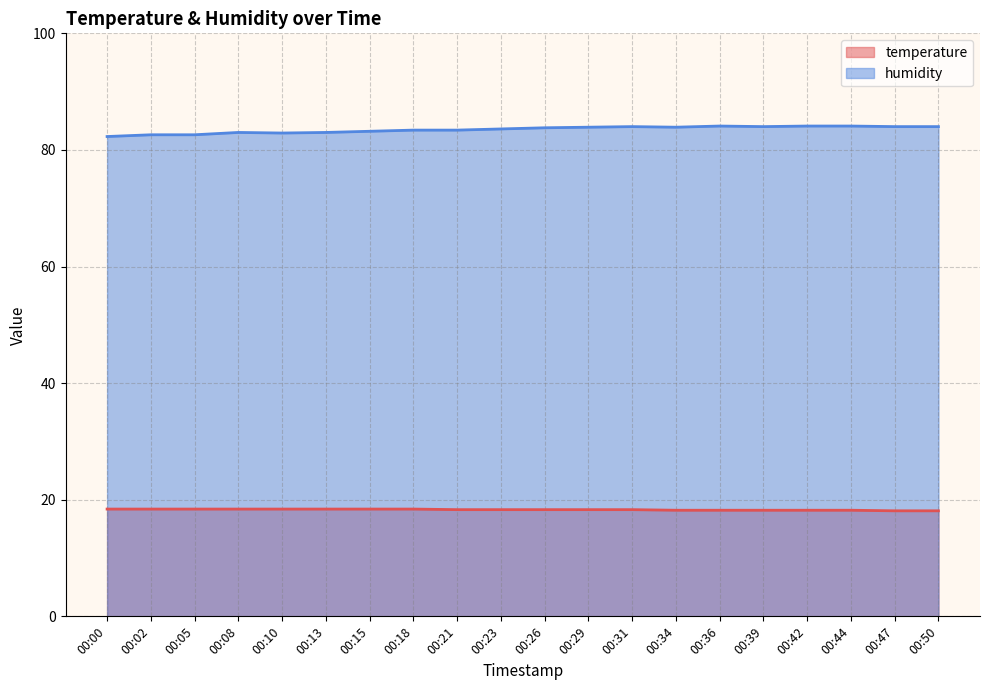

What is the value of the humidity point at the 13th from the left?

84.0